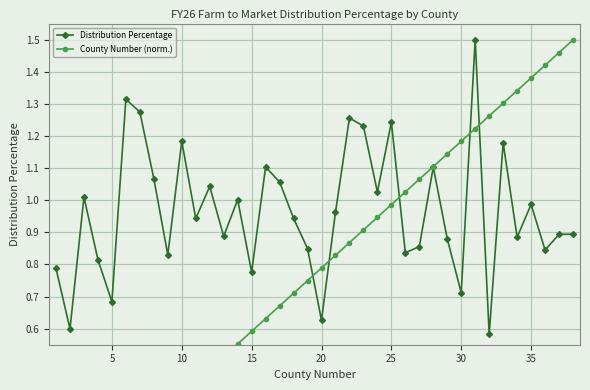

What is the difference between the second highest and minimum values in the Distribution Percentage series?

0.7